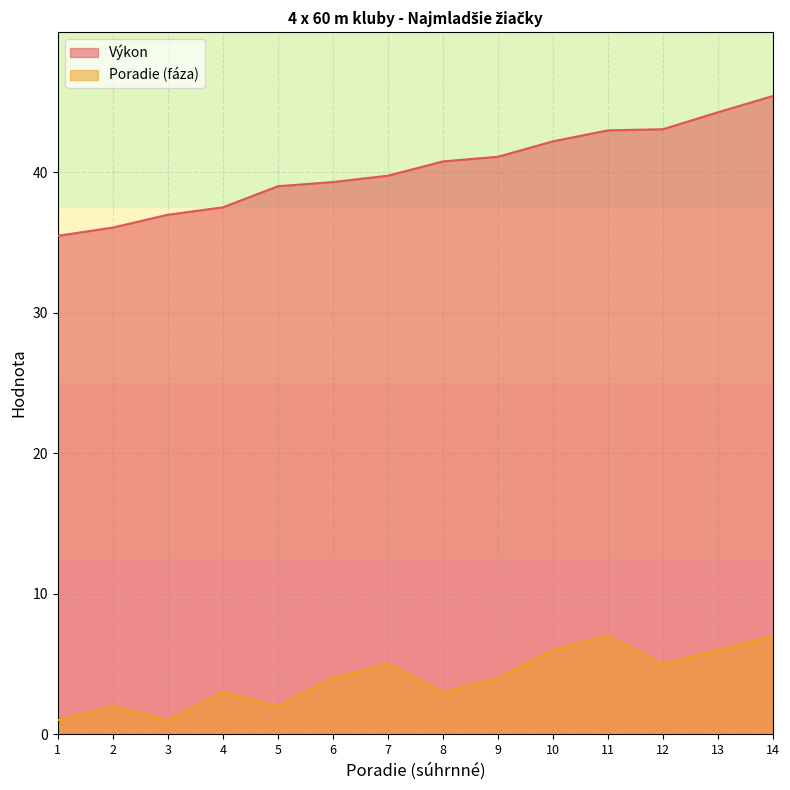

What is the total value across all series at 8?

43.8